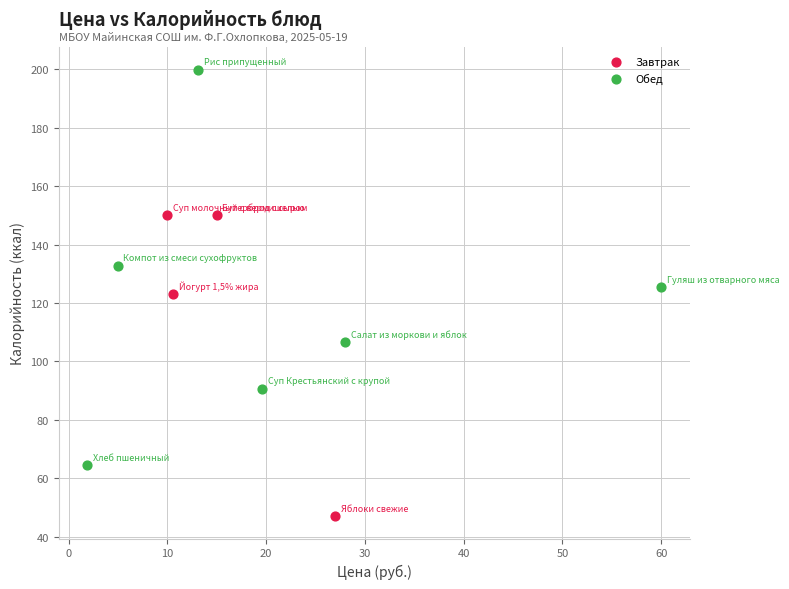

Which series contains the lowest Y value?

Завтрак